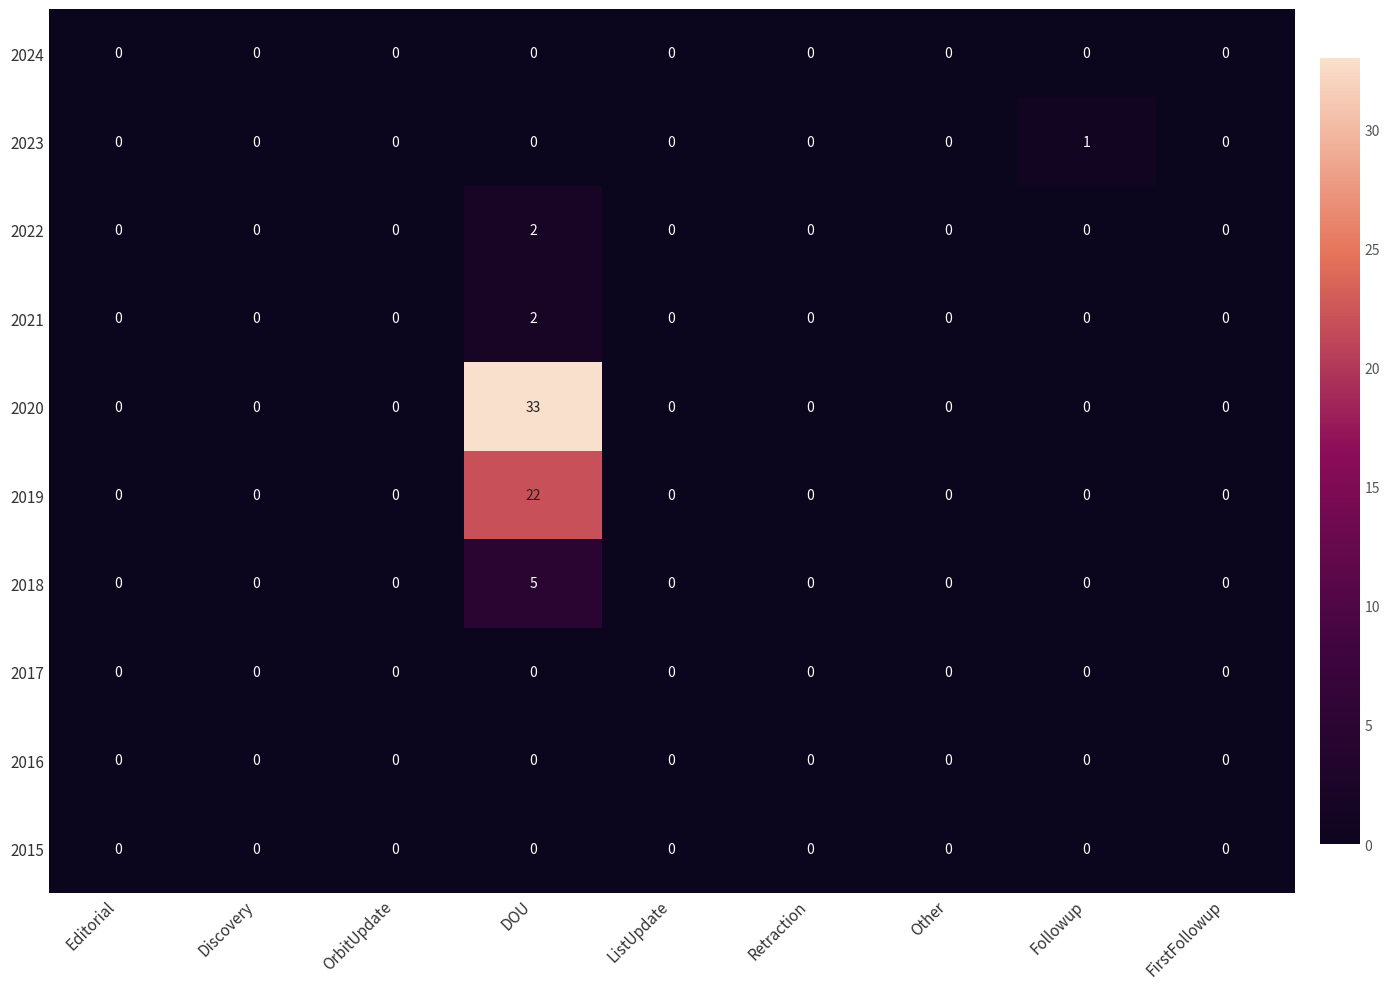

True or false: 2015 has a value of 0 at Followup.

True